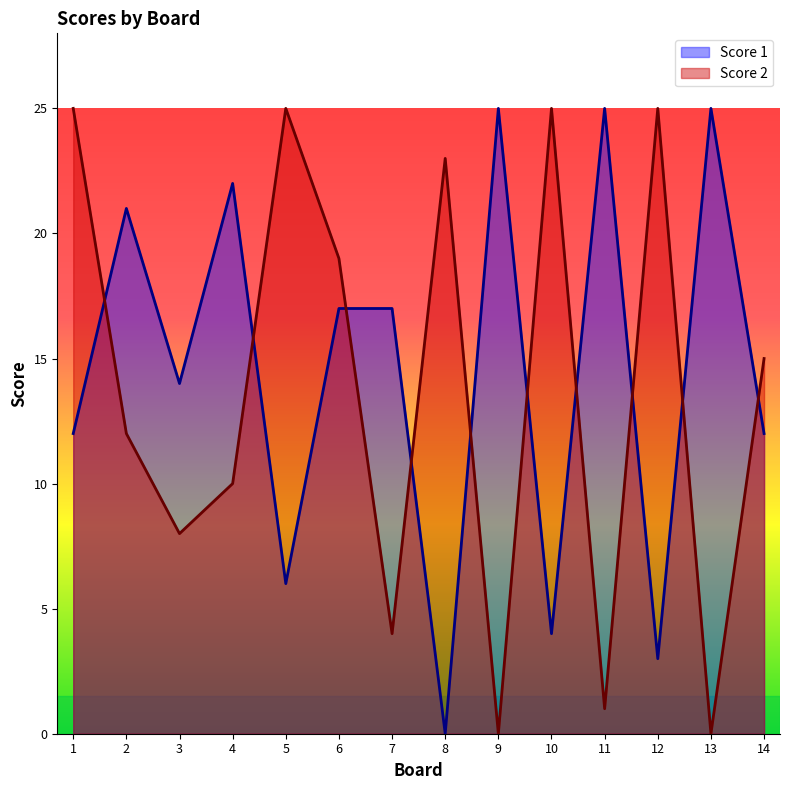

Is the value of Score 2 at 10 greater than the value of Score 1 at 6?

Yes